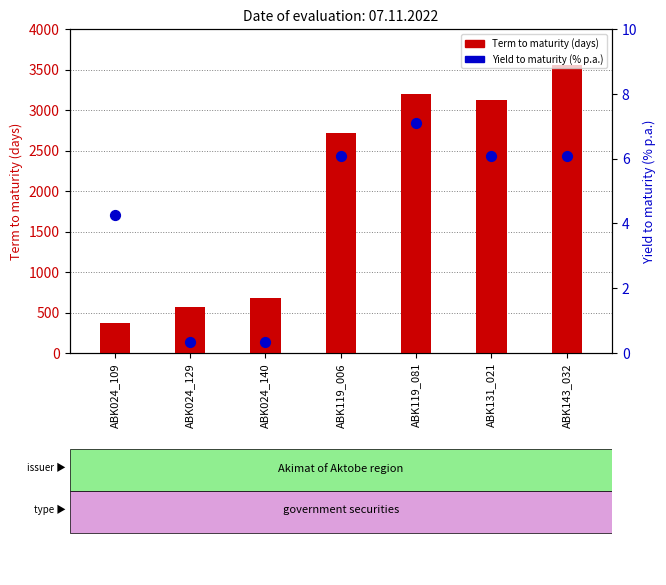

What is the total value across all series at ABK119_006?

2724.1